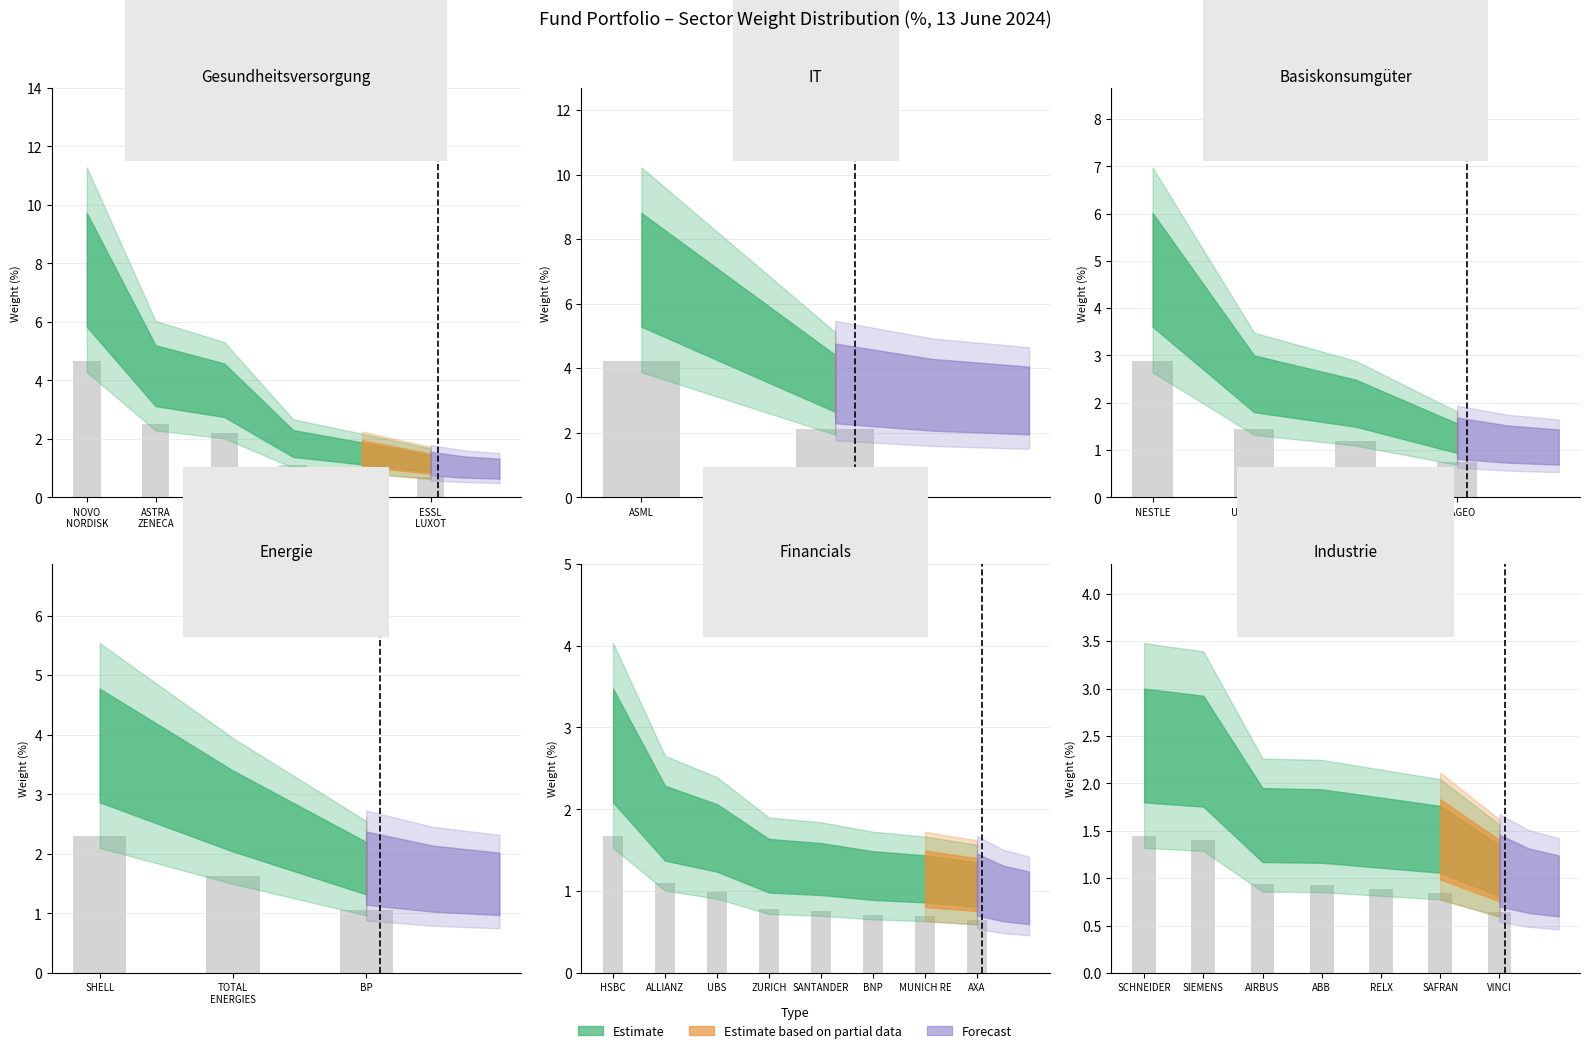

What is the total value across all series at 7?

3.4